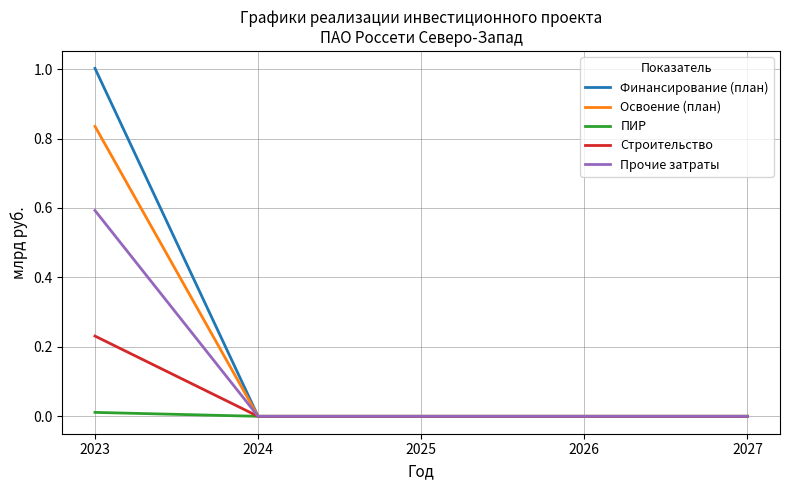

Rank the series by their average value, from highest to lowest.

Финансирование (план), Освоение (план), Прочие затраты, Строительство, ПИР